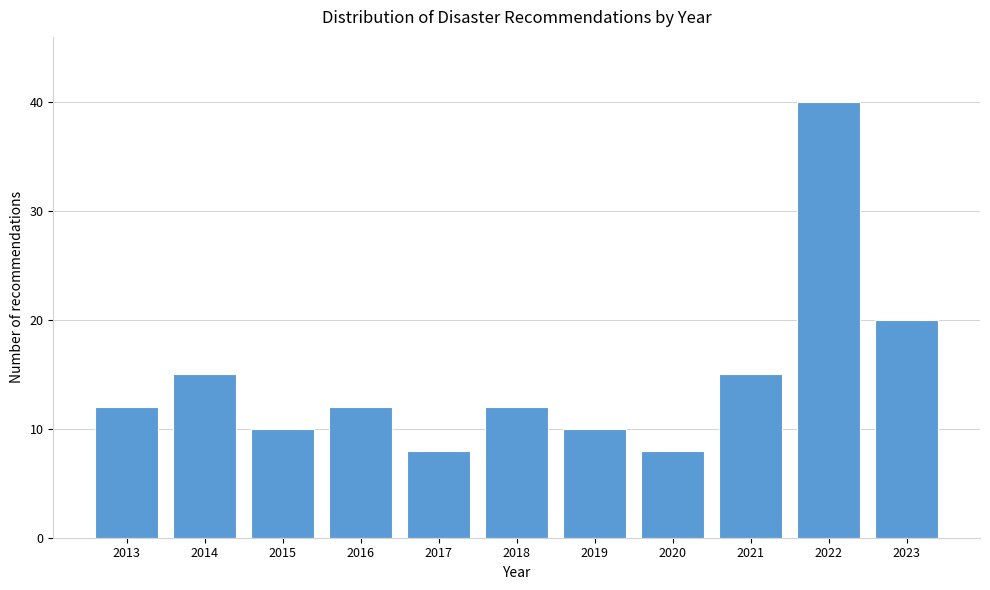

Reading left to right, list all the values displayed in this chart.

12	15	10	12	8	12	10	8	15	40	20